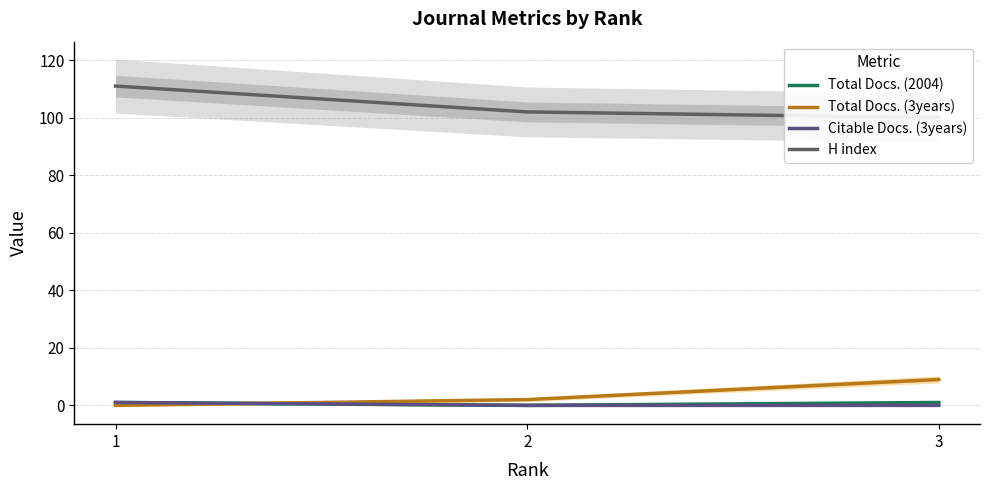

What is the difference between the maximum and minimum values in the Total Docs. (3years) series?

9